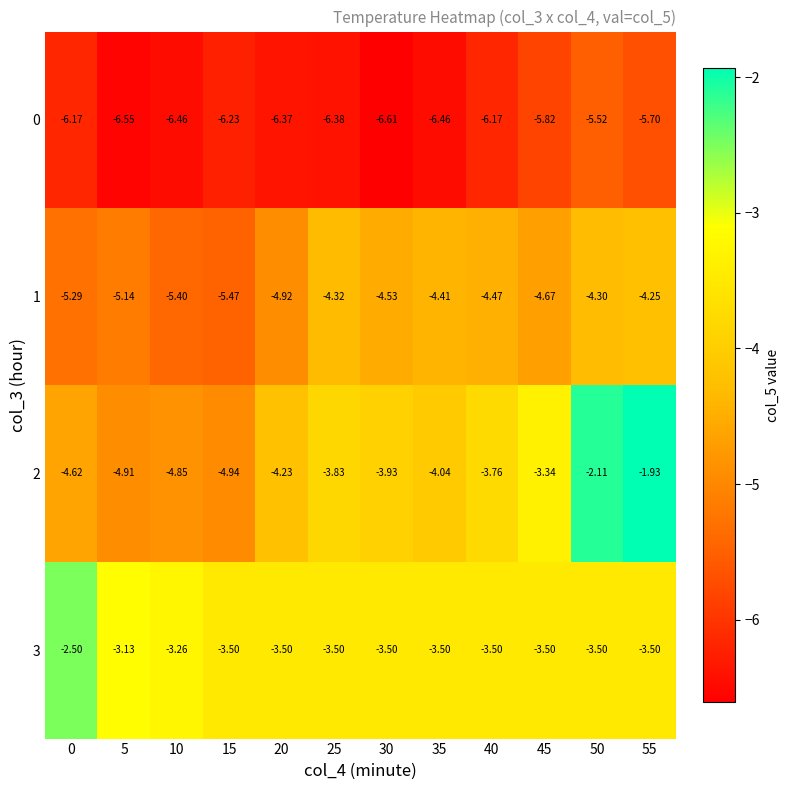

Is the value of 0 at 0 greater than the value of 3 at 45?

No